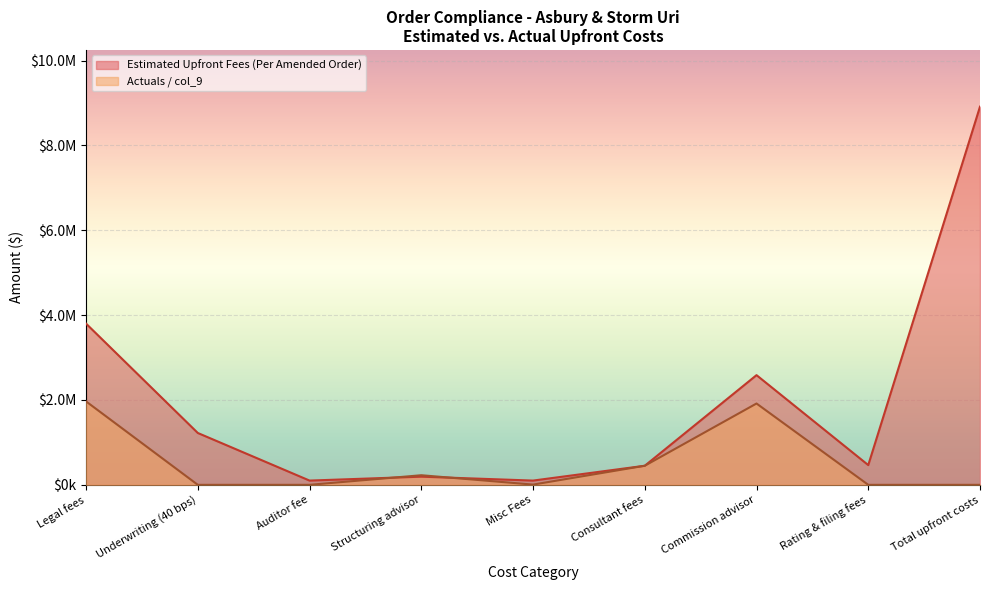

Reading left to right, what are all the values shown in this chart?

Estimated Upfront Fees (Per Amended Order): Legal fees=3800000.0	Underwriting (40 bps)=1221960.0	Auditor fee=100000.0	Structuring advisor=192278.4	Misc Fees=100000.0	Consultant fees=449440.0	Commission advisor=2585484.0	Rating & filing fees=465090.3	Total upfront costs=8914252.8
Actuals / col_9: Legal fees=1966293.8	Underwriting (40 bps)=0.0	Auditor fee=0.0	Structuring advisor=226209.9	Misc Fees=5307.6	Consultant fees=449440.0	Commission advisor=1916901.1	Rating & filing fees=0.0	Total upfront costs=0.0